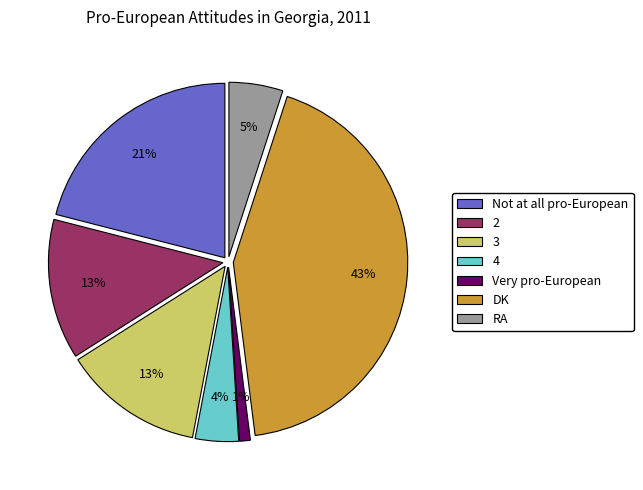

Between 2 and Very pro-European, which is larger?

2